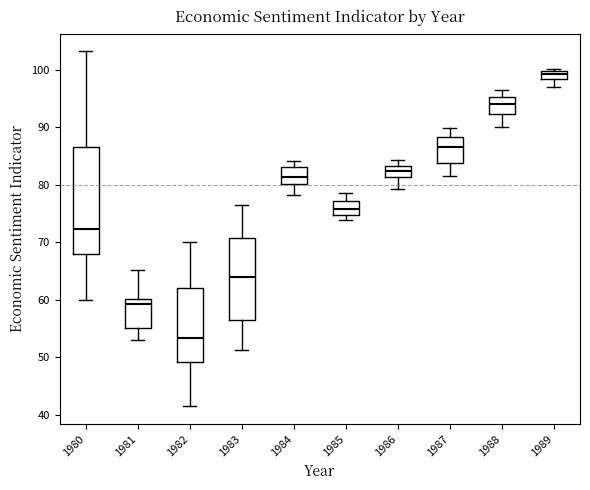

Which box is the tallest, from its lower edge to its upper edge?

1980